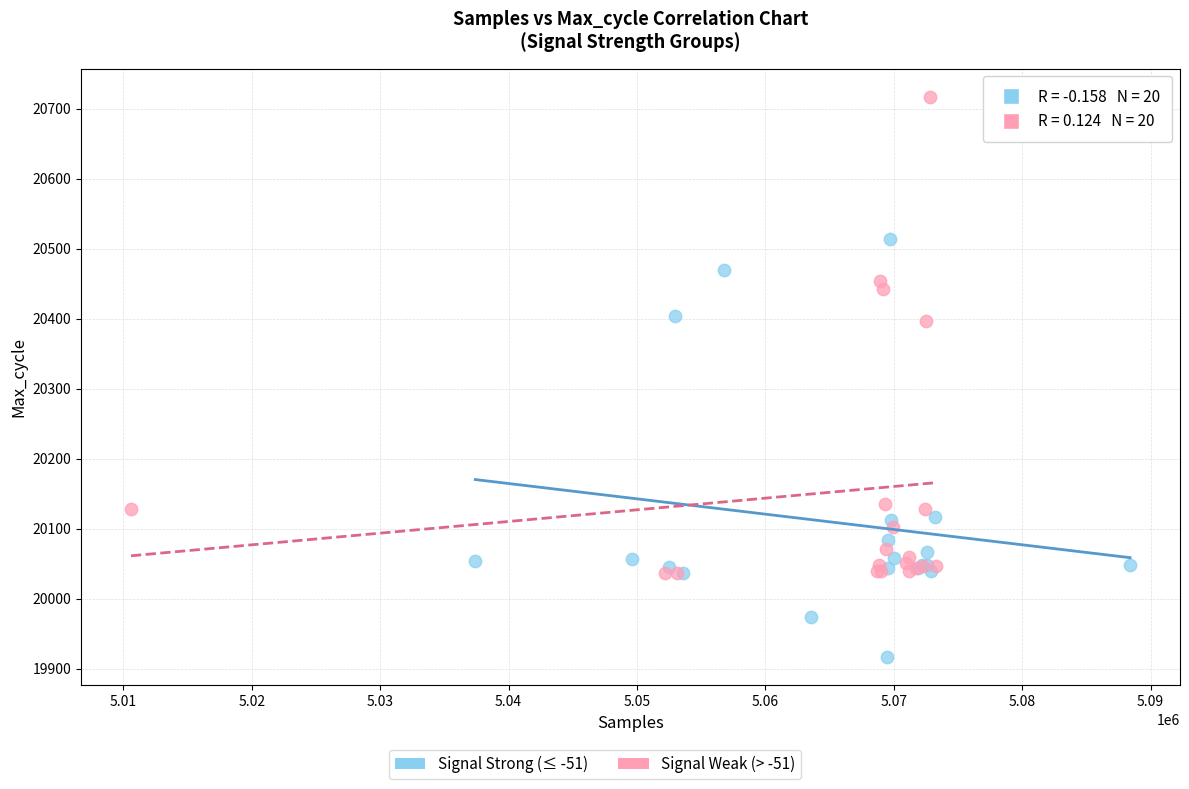

Which series contains the highest Y value?

Signal Weak (> -51)